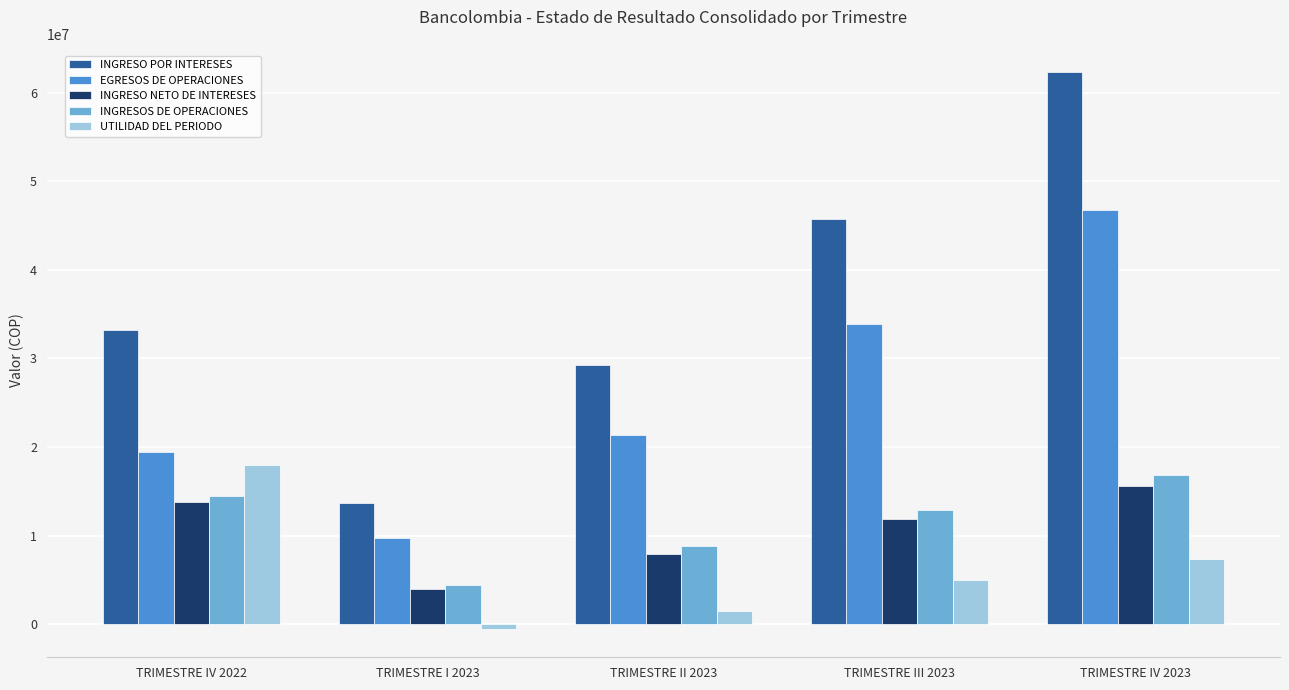

What is the label of the 3rd bar from the left?

TRIMESTRE II 2023